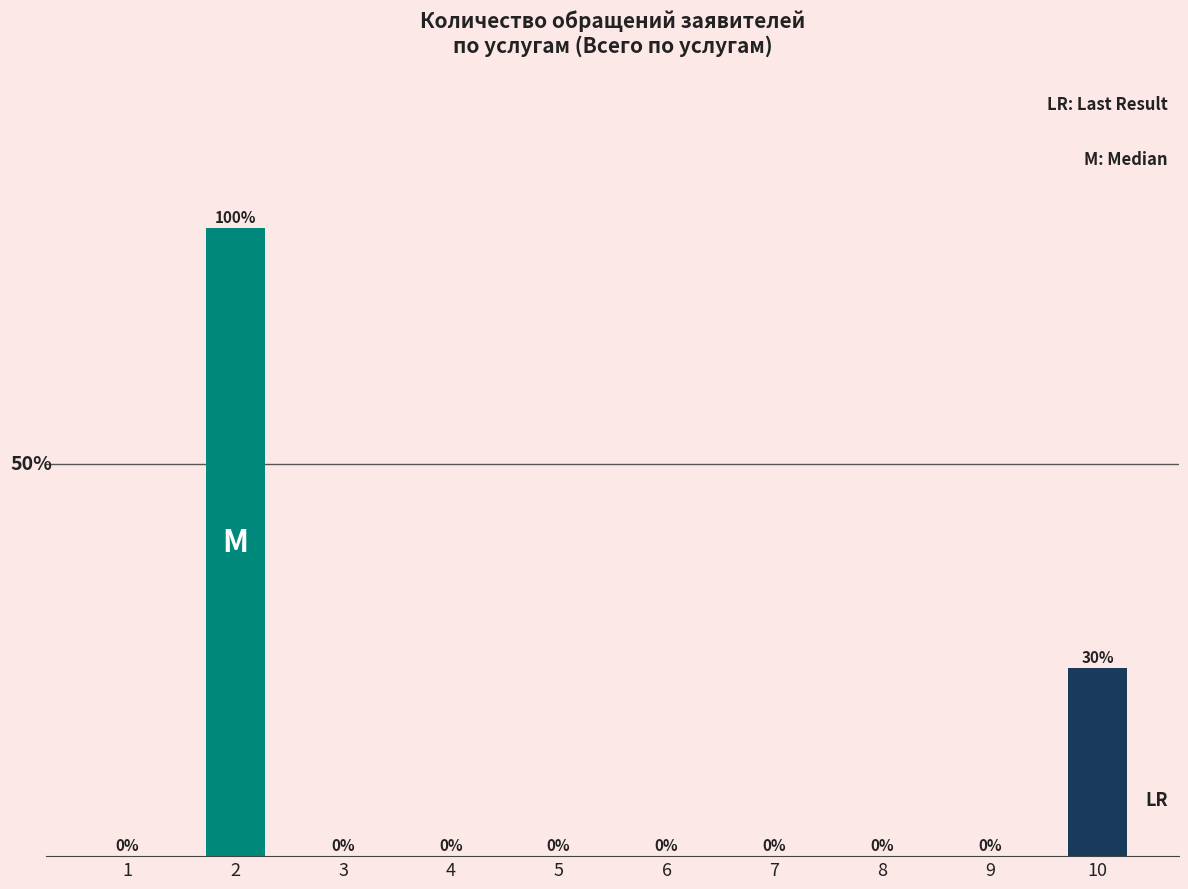

Rank the categories by value from highest to lowest.

2, 10, 1, 3, 4, 5, 6, 7, 8, 9